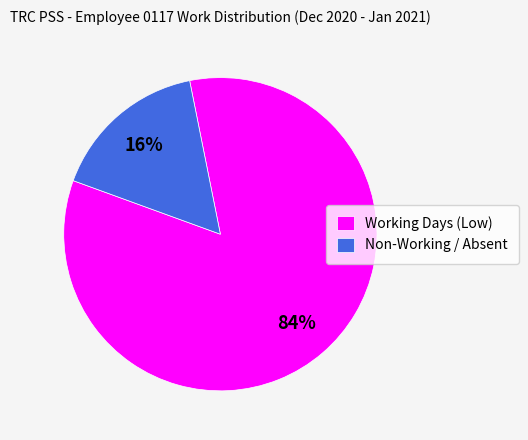

Rank the categories by value from highest to lowest.

Working Days (Low), Non-Working / Absent